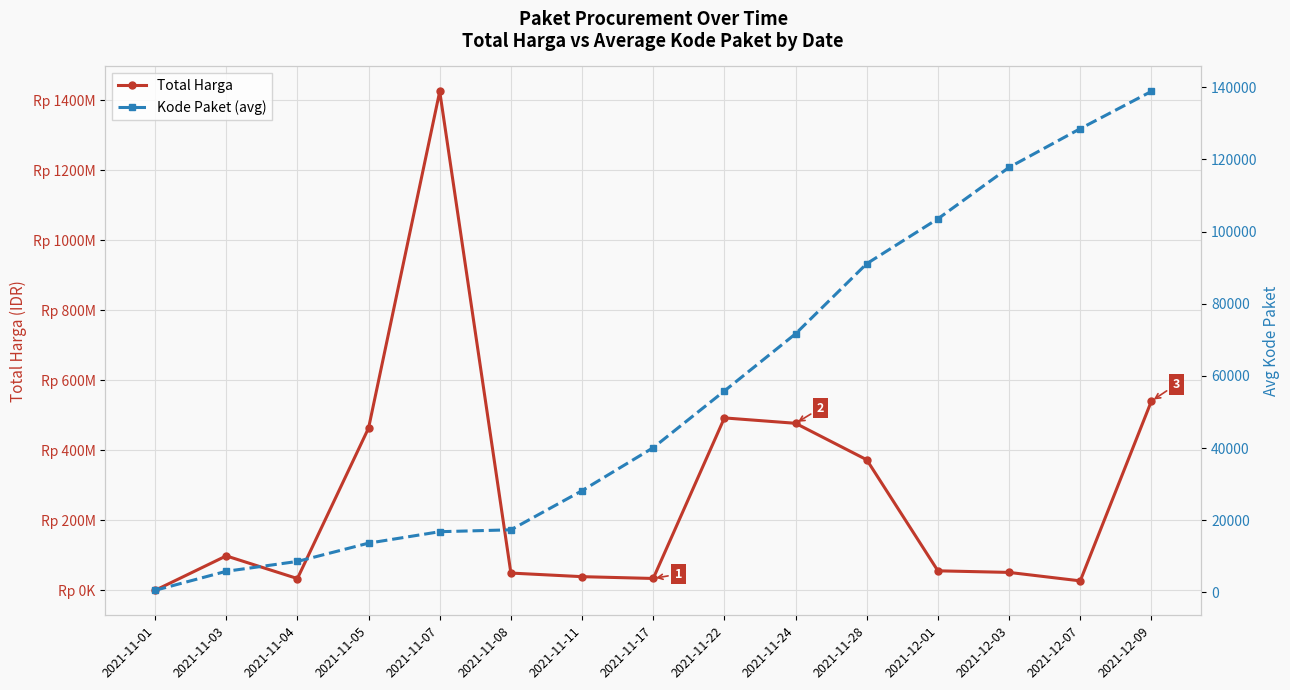

True or false: Kode Paket (avg) has a value of 18808.7 at 2021-11-17.

False